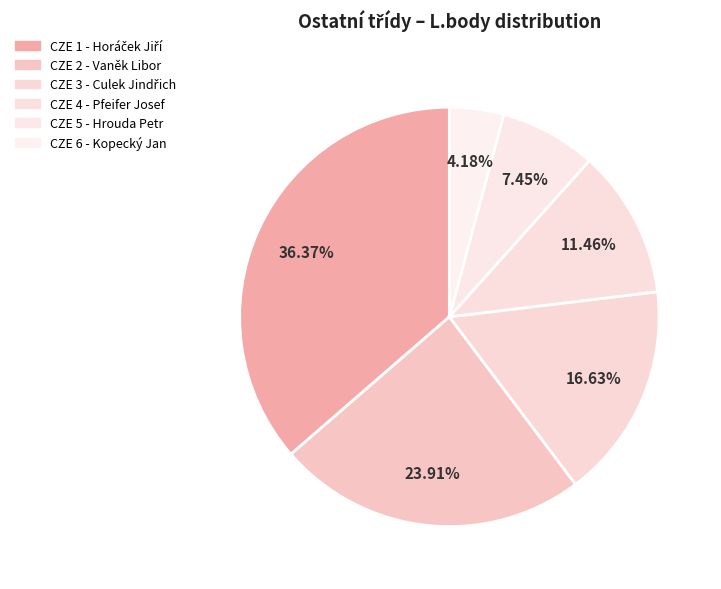

To the nearest percent, what is the difference between the CZE 1 - Horáček Jiří and CZE 6 - Kopecký Jan slice percentages?

32%